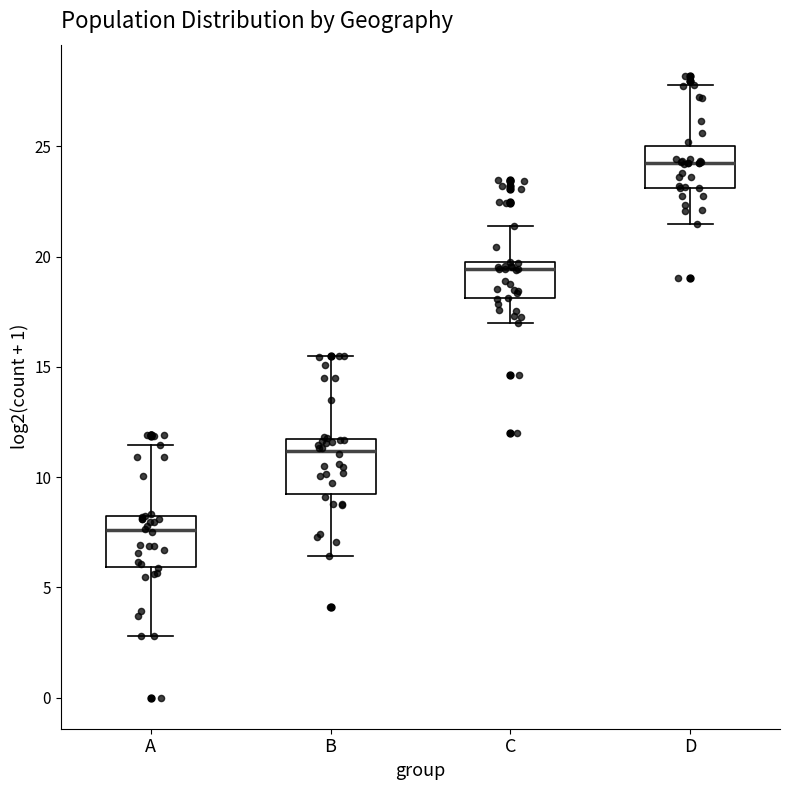

Where is the upper edge of the box for D on the y-axis? The values are not printed on the chart, so give them approximately, as read against the axis.

25.0